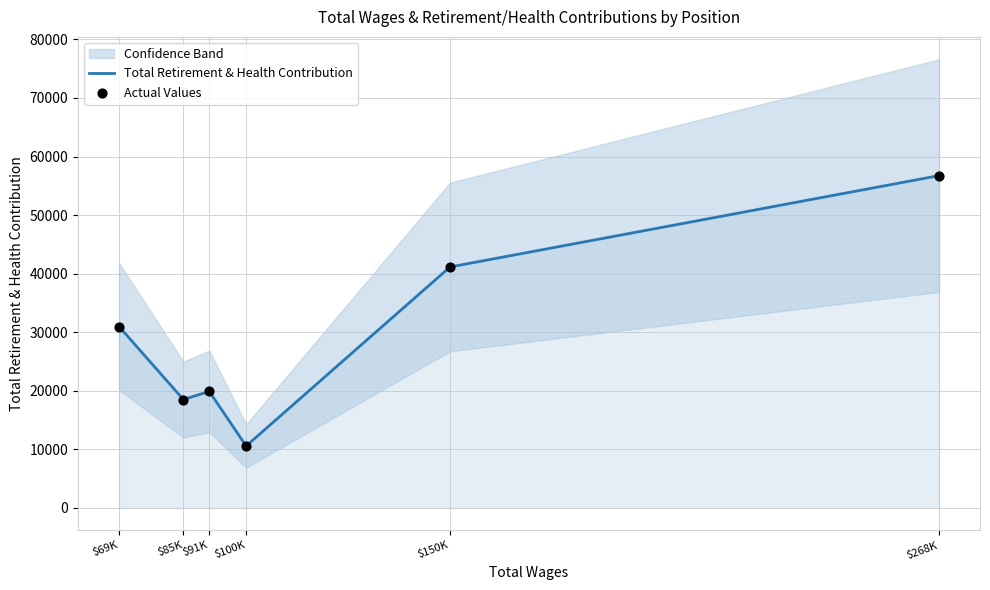

Which category has the highest value in the Total Retirement & Health Contribution series?

$268K